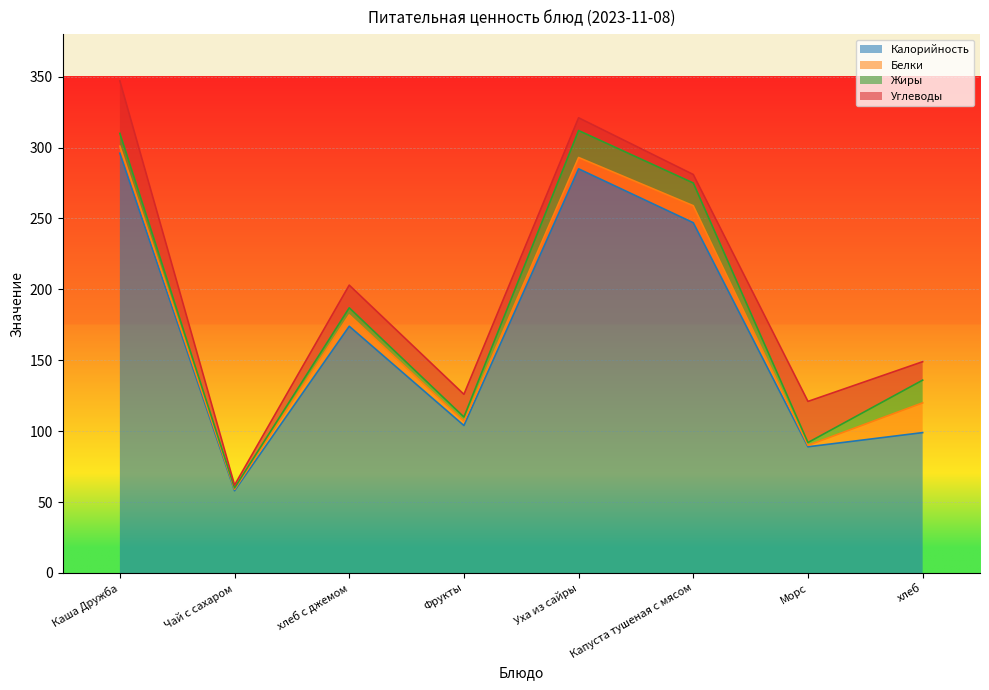

True or false: Углеводы has more than 2 interior local peaks.

False